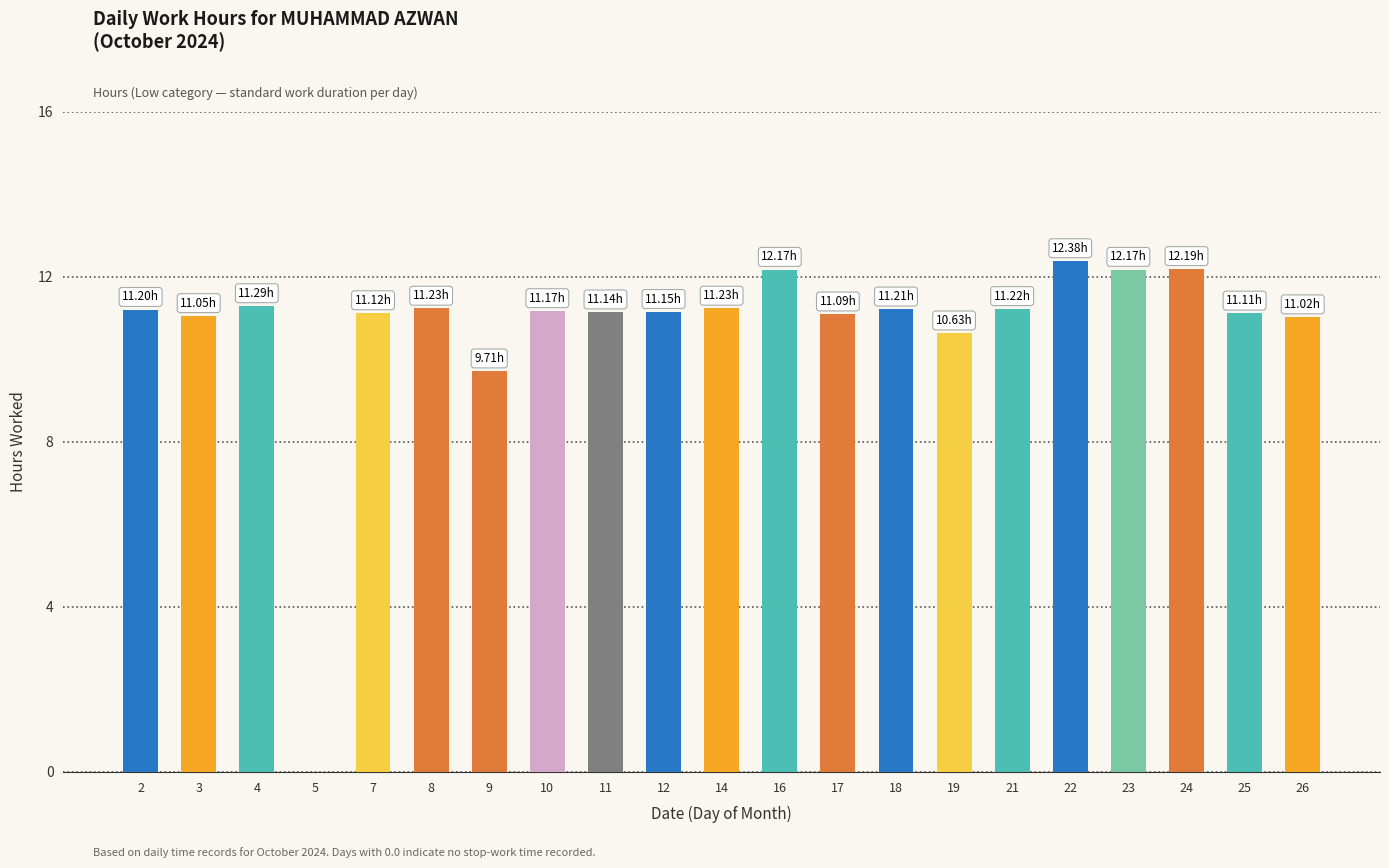

Which has a higher value, 22 or 18?

22